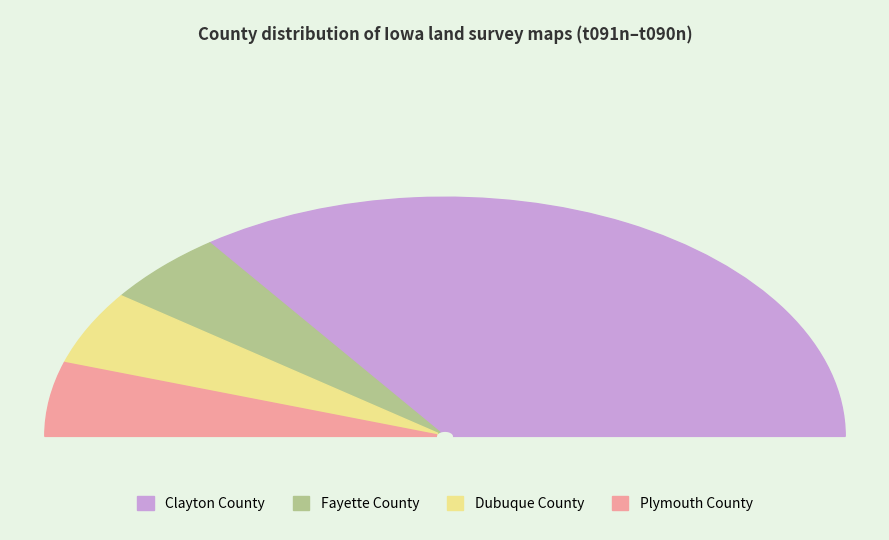

Which category accounts for the majority?

Clayton County